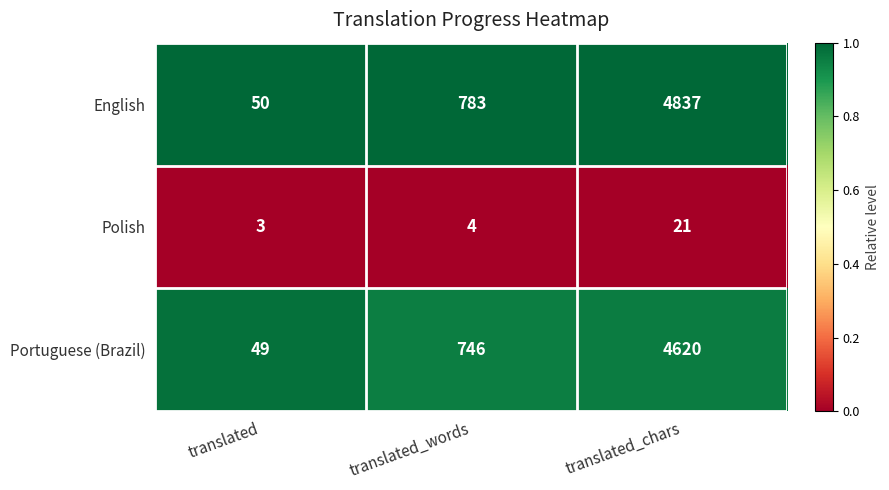

Which label corresponds to the smallest value in the chart?

translated